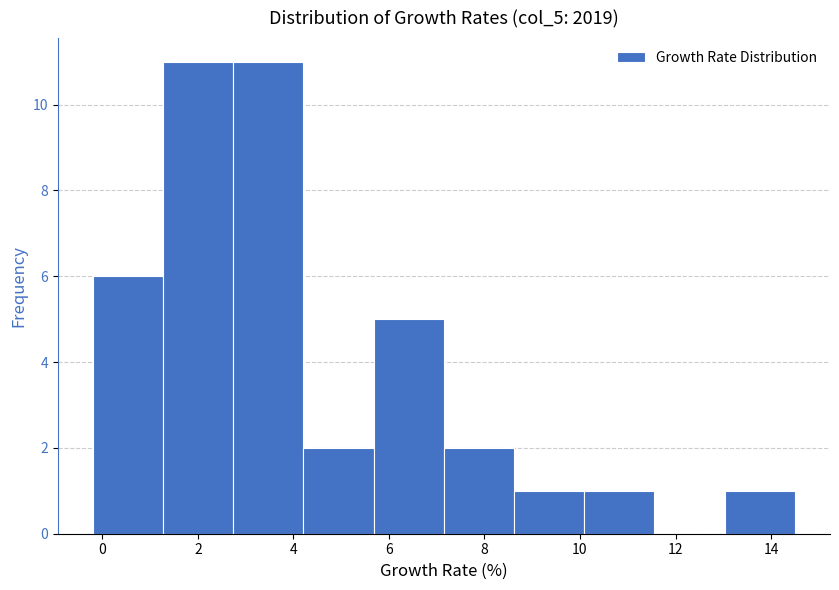

Reading left to right, list every bar in this chart as the range it spans on the x-axis followed by its height. Neither the bar edges nor the heights are printed on the chart, so give them approximately, as read against the axes.

-0.2 to 1.2: 6
1.2 to 2.8: 11
2.8 to 4.2: 11
4.2 to 5.6: 2
5.6 to 7.2: 5
7.2 to 8.6: 2
8.6 to 10.0: 1
10.0 to 11.6: 1
11.6 to 13.0: 0
13.0 to 14.6: 1